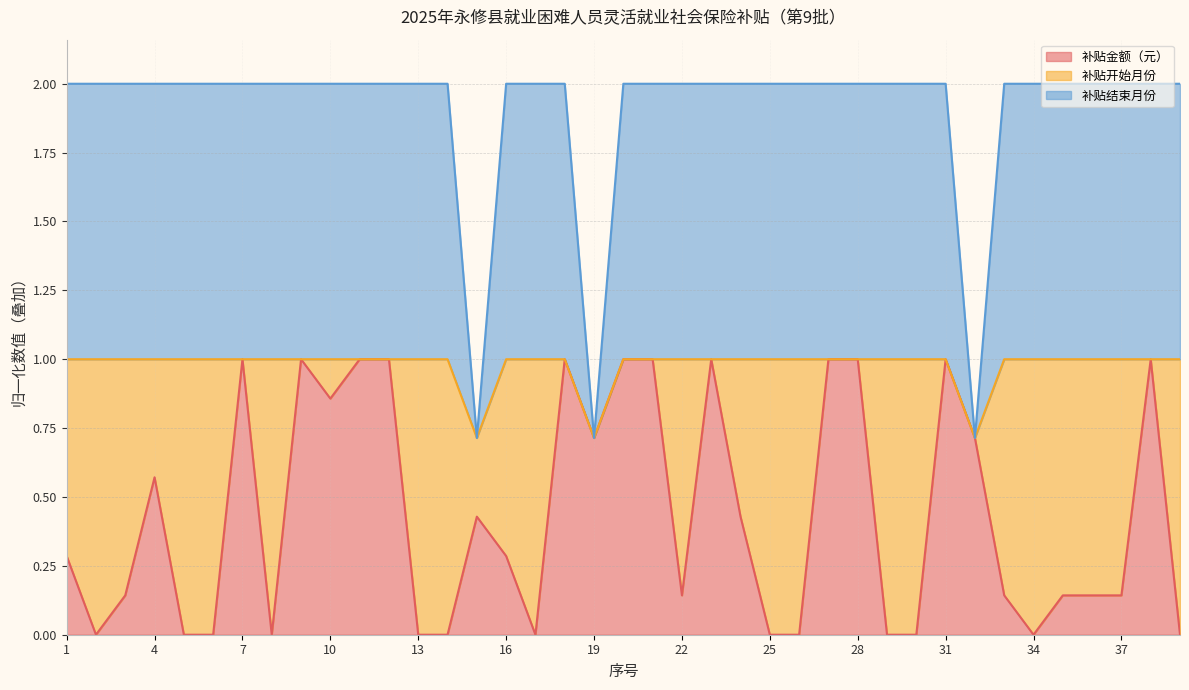

What is the total value across all series at 25?

2.0